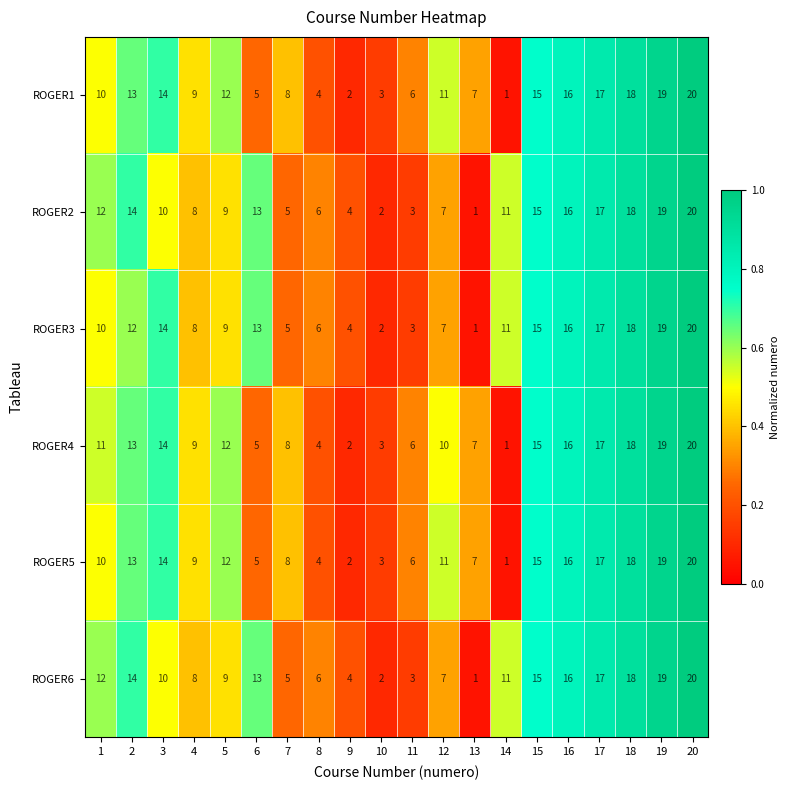

The value of ROGER2 at 19 is 19. True or false?

True